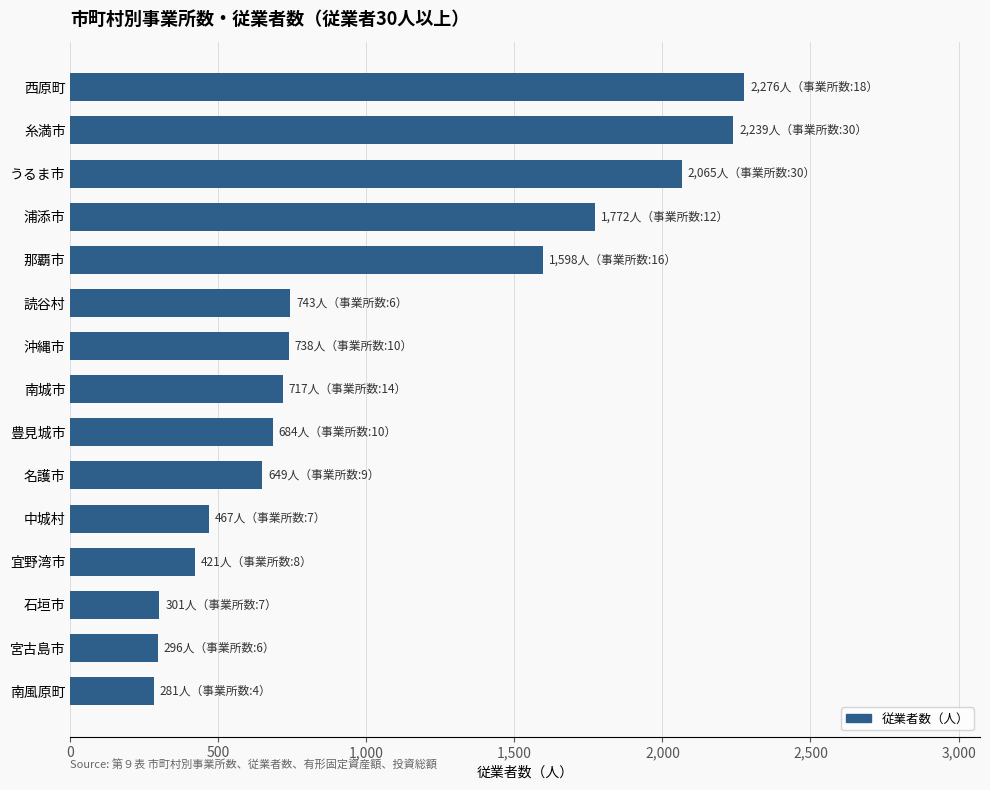

Where is the data nearest to the value 1278?

那覇市